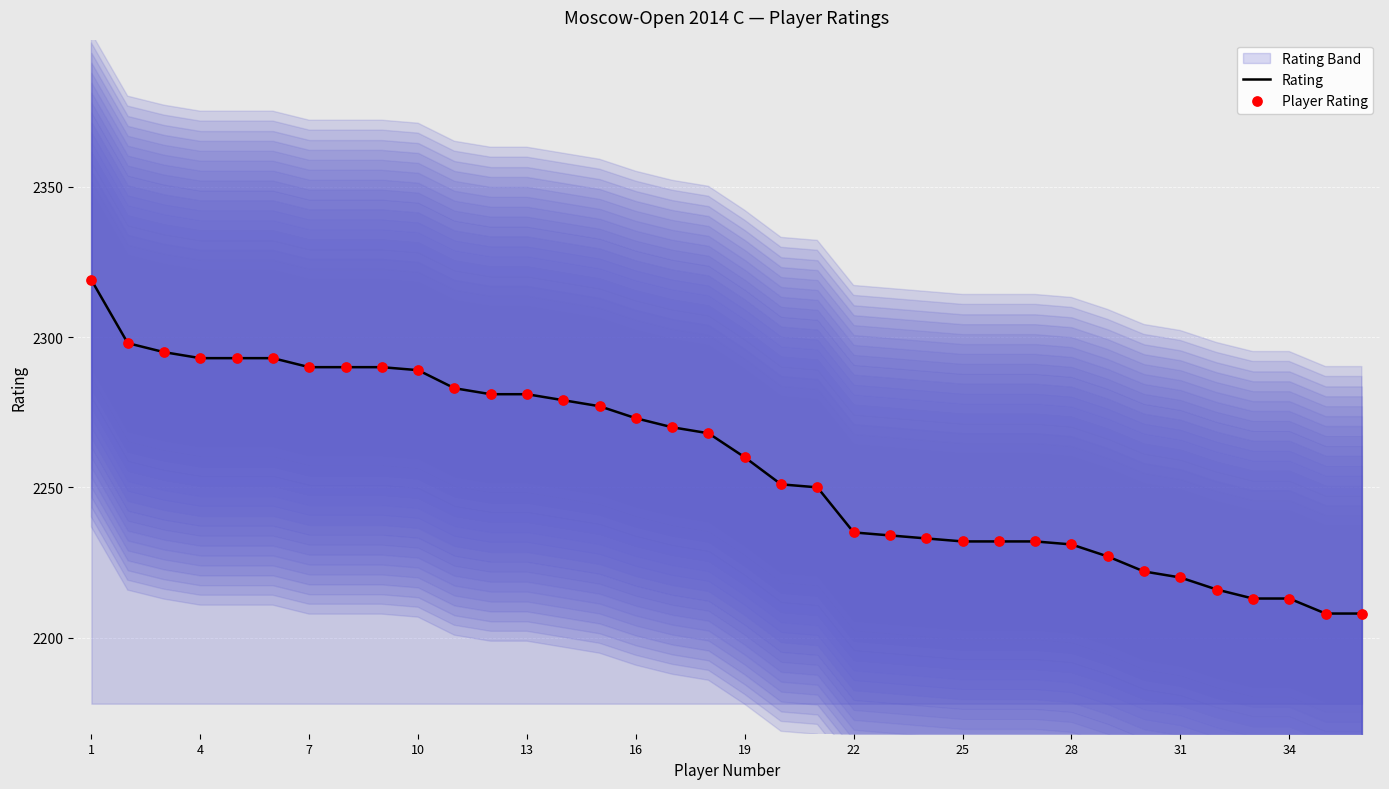

Which series has the widest spread of Y values?

Rating